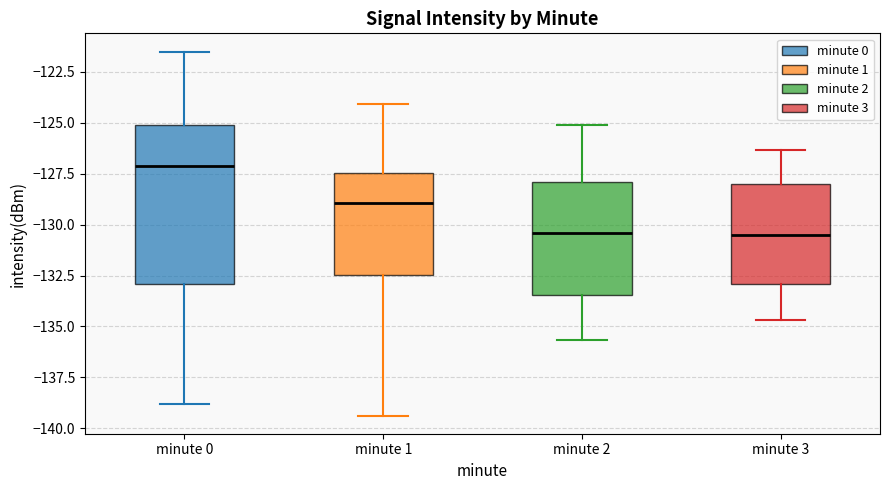

Reading left to right, read every box against the y-axis: the position of its median line, the range the box covers, and the ends of its whiskers. The values are not printed on the chart, so give them approximately, as read against the axis.

minute 0: median -127.0, box -133.0 to -125.0, whiskers -139.0 to -121.5
minute 1: median -129.0, box -132.5 to -127.5, whiskers -139.5 to -124.0
minute 2: median -130.5, box -133.5 to -128.0, whiskers -135.5 to -125.0
minute 3: median -130.5, box -133.0 to -128.0, whiskers -134.5 to -126.5